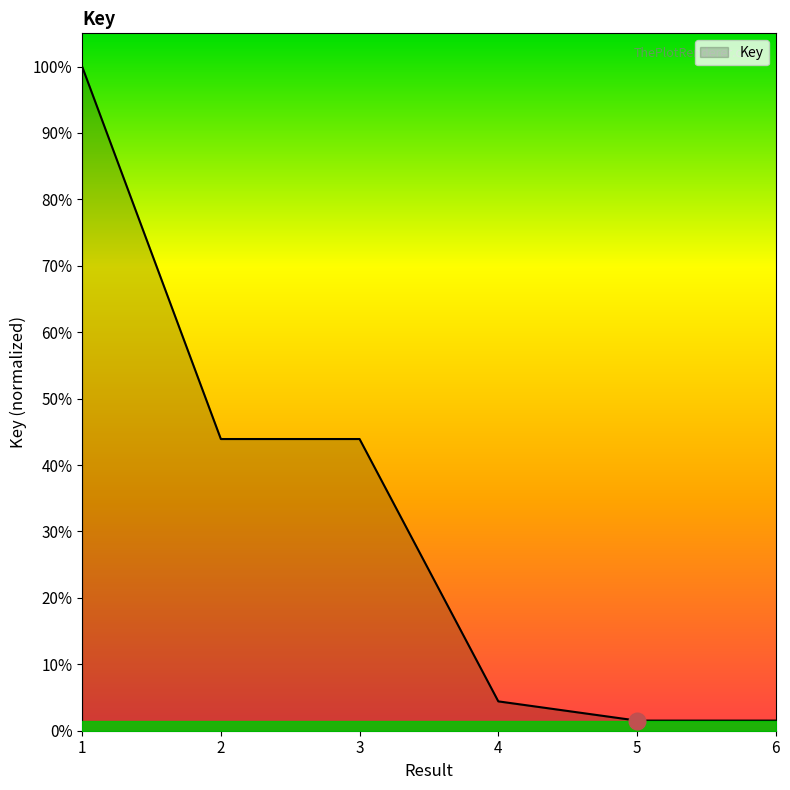

At which category does the chart reach its minimum across all series?

5